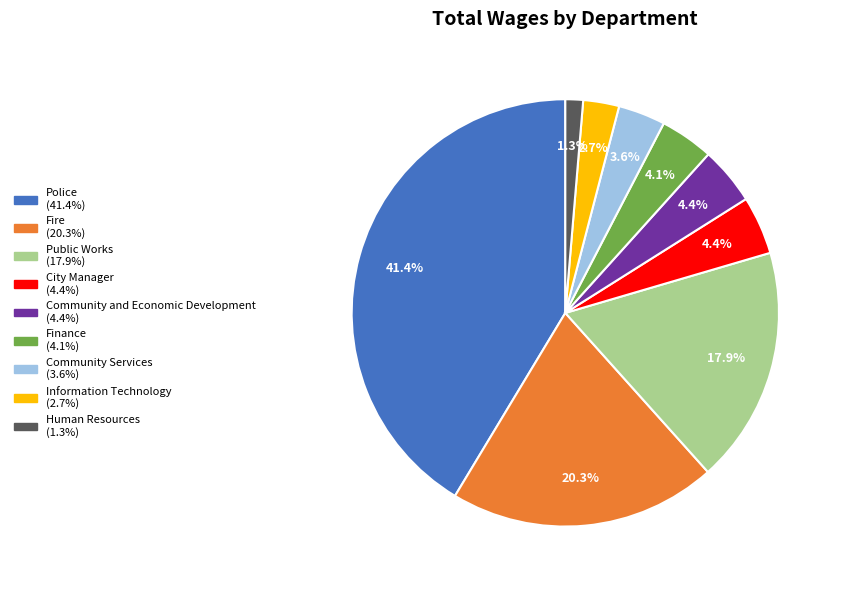

How much of the chart is everything except City Manager?

95.6%